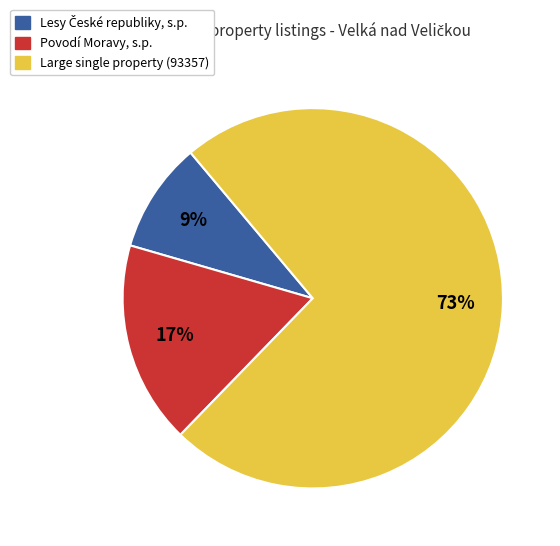

To the nearest percent, what is the average slice percentage?

33%